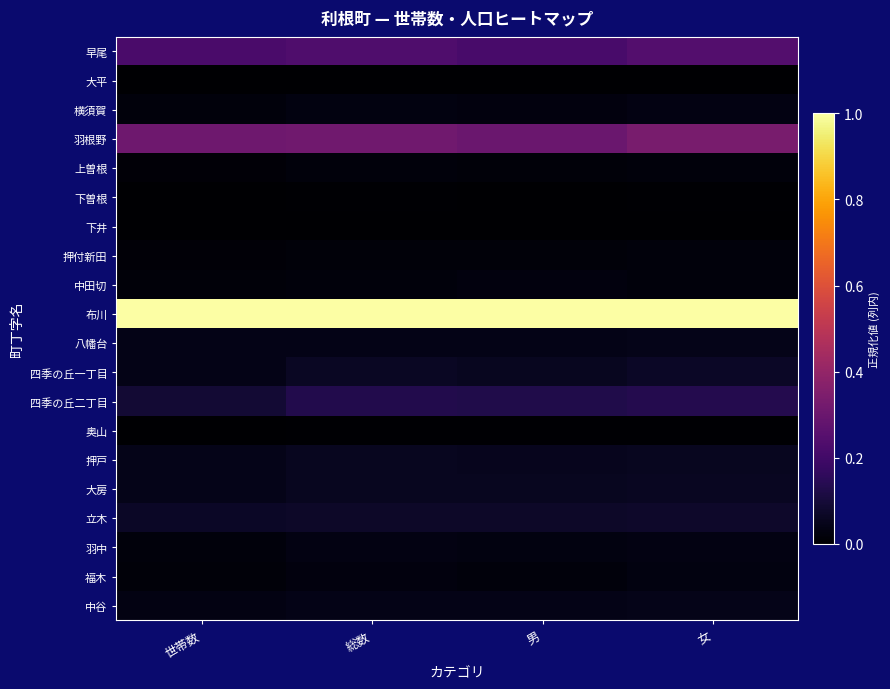

Which category has the lowest value across all series?

世帯数